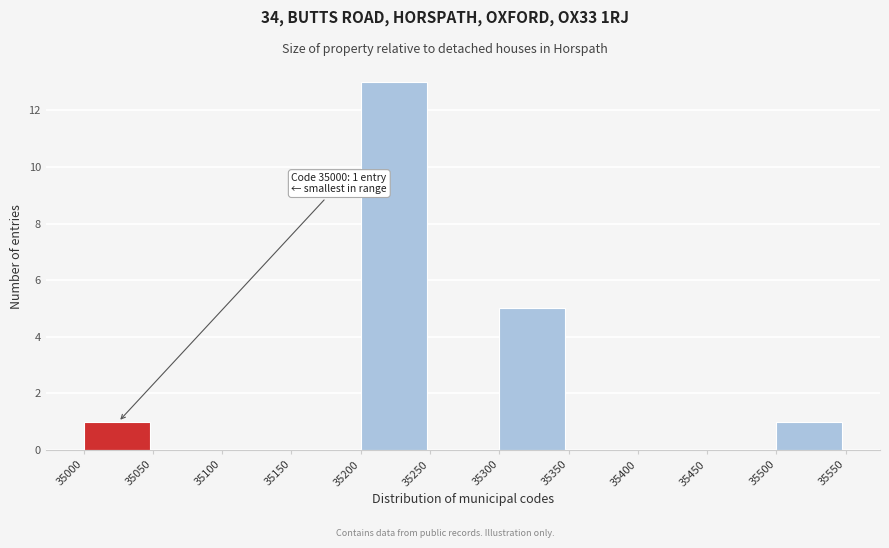

Which range on the x-axis has the tallest bar?

35200 to 35250